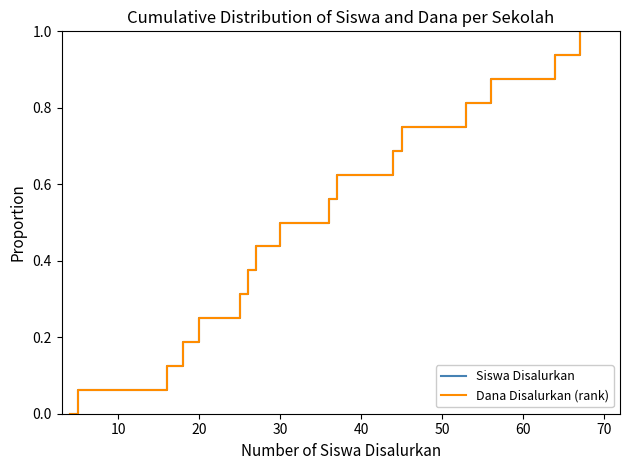

Is this an area chart (filled region under the line)?

No